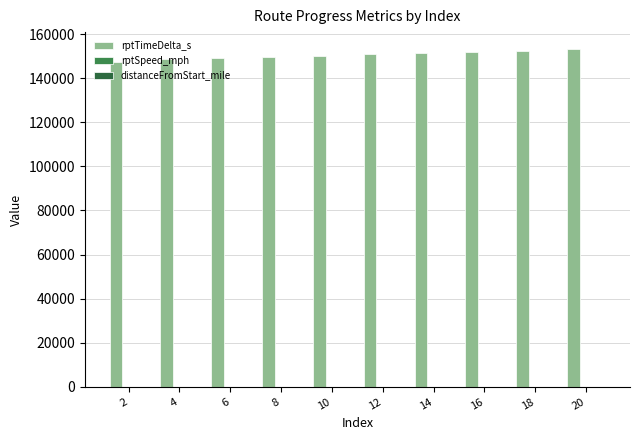

Count the number of categories in the chart.

10